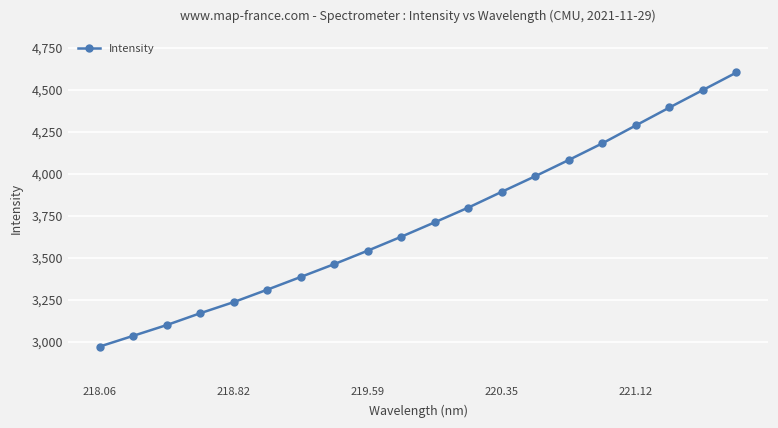

What is the average value?

3713.2